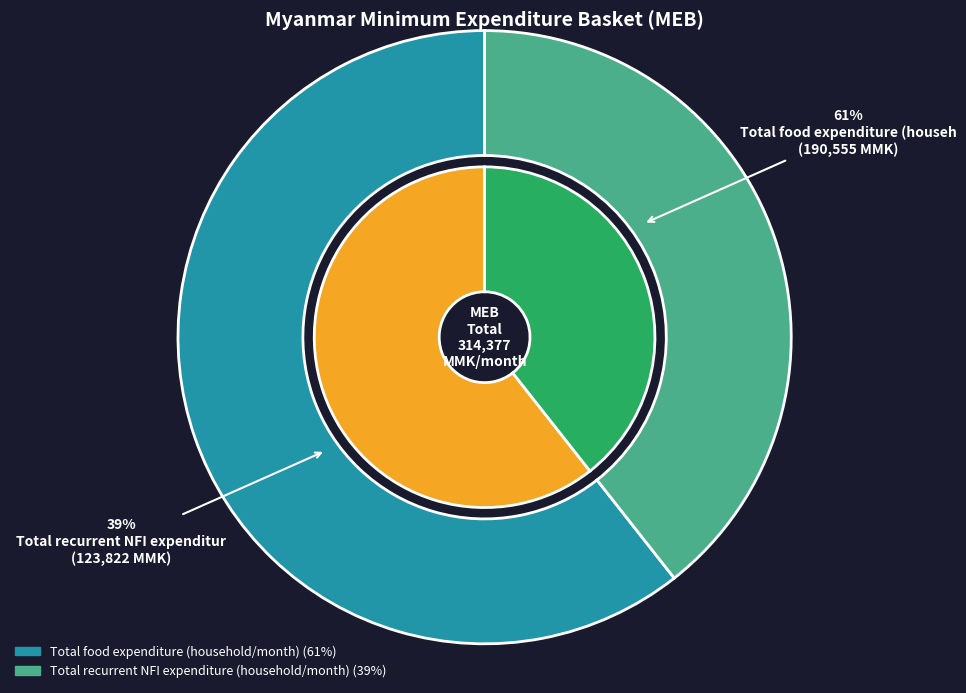

Is it true that Total recurrent NFI expenditure (household/month) is 27% of the pie?

False